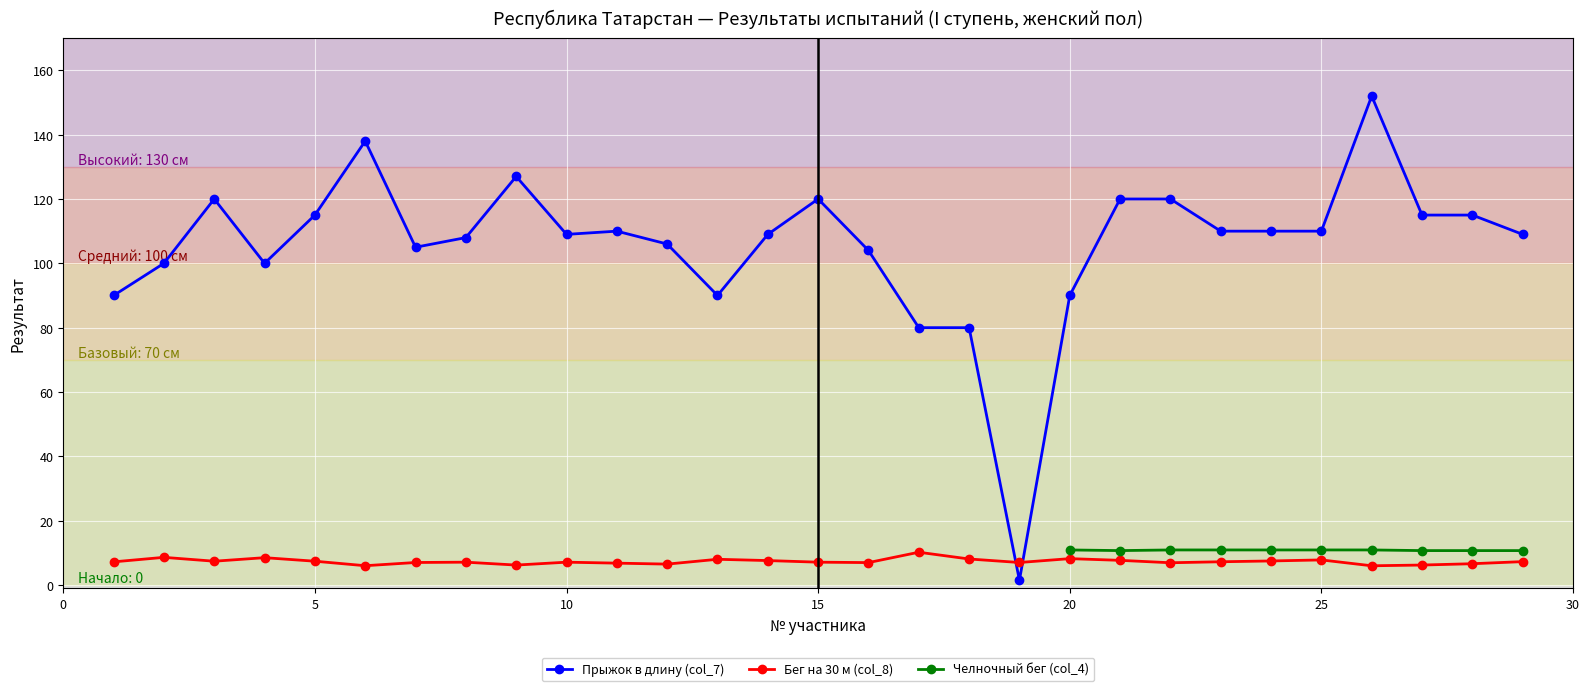

Between 7 and 22, which is larger?

22